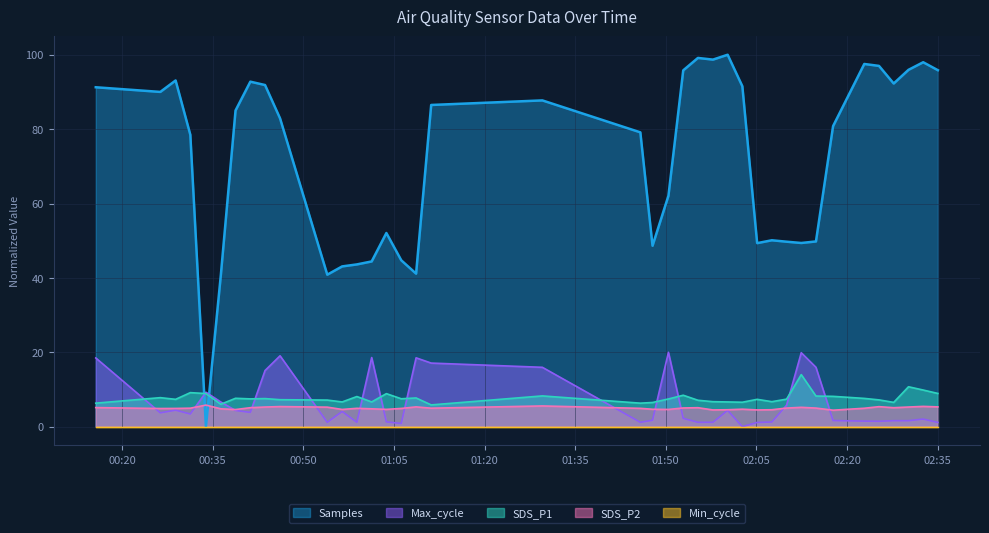

Which series has the largest range (max minus min)?

Samples